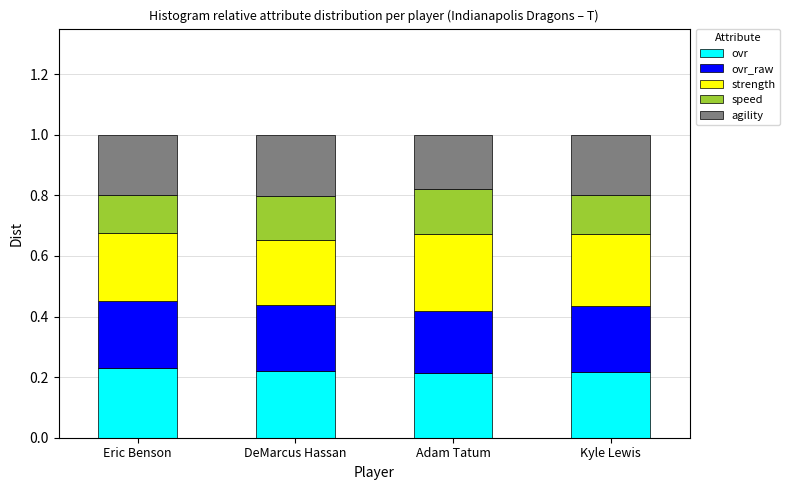

Does the chart contain any negative values?

No